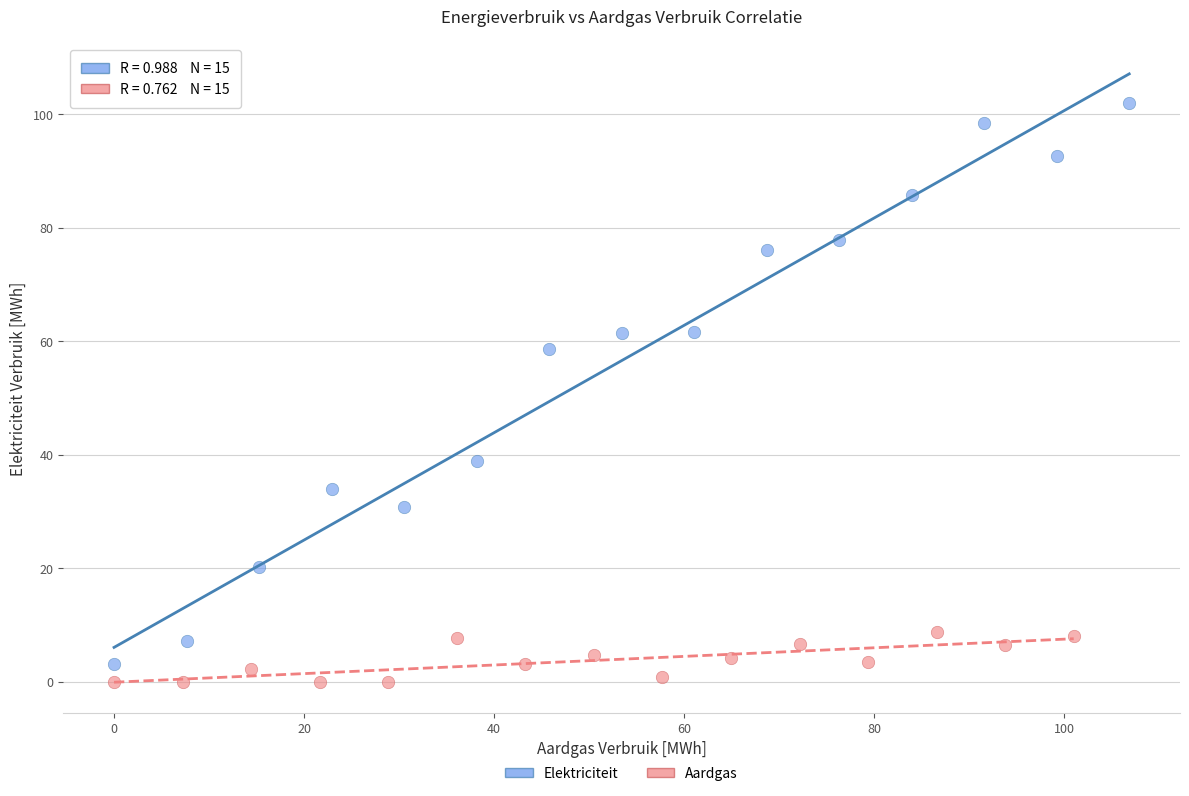

Which series contains the highest Y value?

Elektriciteit